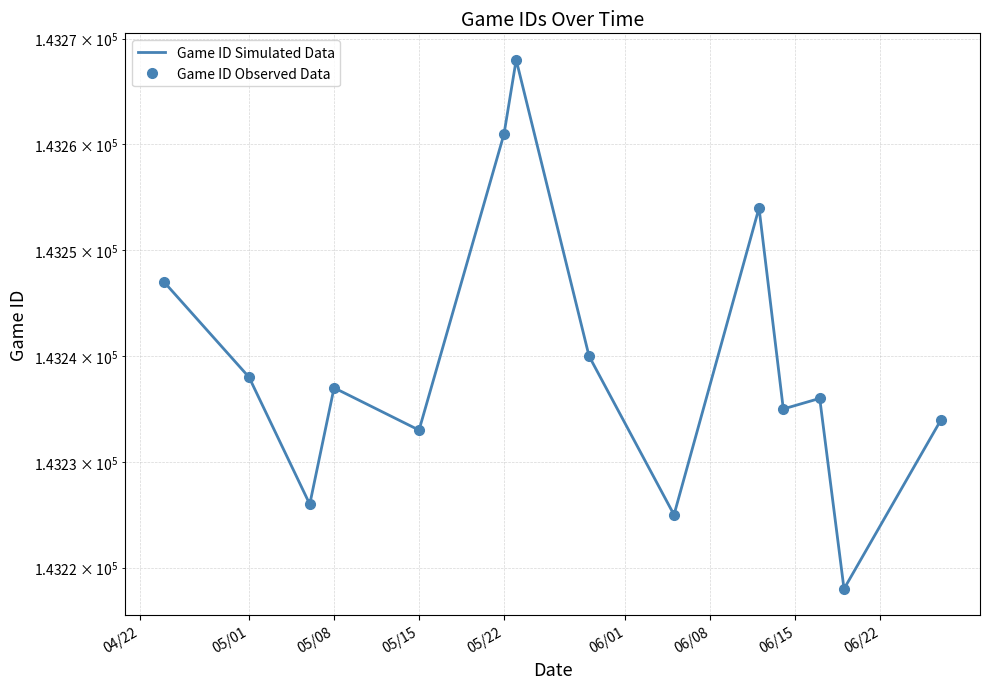

What is the average value of the Game ID Simulated Data series?

143239